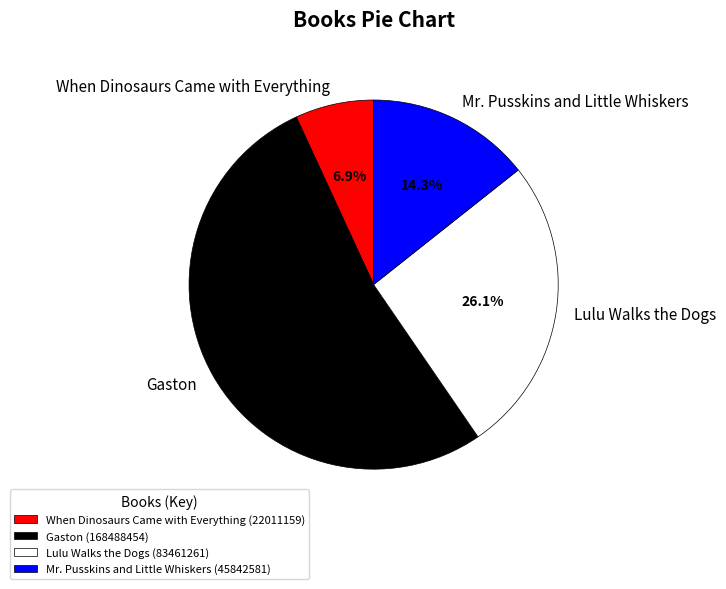

Is it true that Lulu Walks the Dogs is 34% of the pie?

False